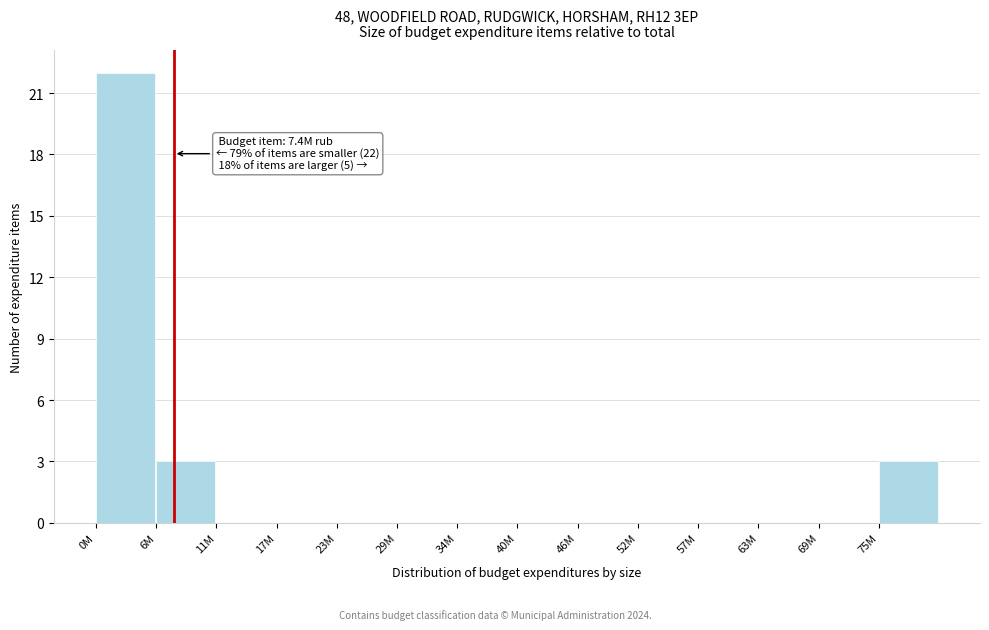

Reading left to right, transcribe all the data shown in this chart.

0M=22	6M=3	11M=0	17M=0	23M=0	29M=0	34M=0	40M=0	46M=0	52M=0	57M=0	63M=0	69M=0	75M=3